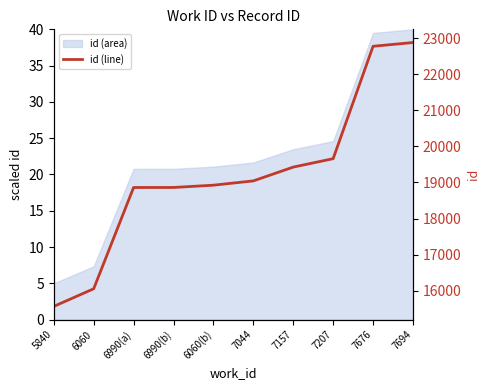

List the labels in order of value, largest first.

7694, 7676, 7207, 7157, 7044, 6060(b), 6990(b), 6990(a), 6060, 5840